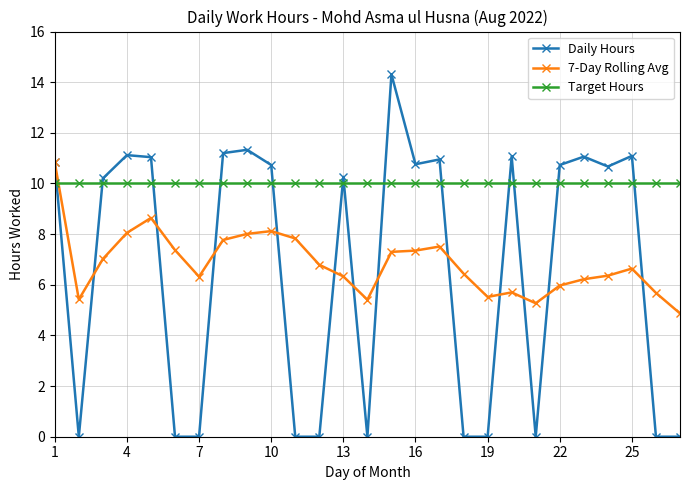

What is the value of the Target Hours point at the 6th from the left?

10.0